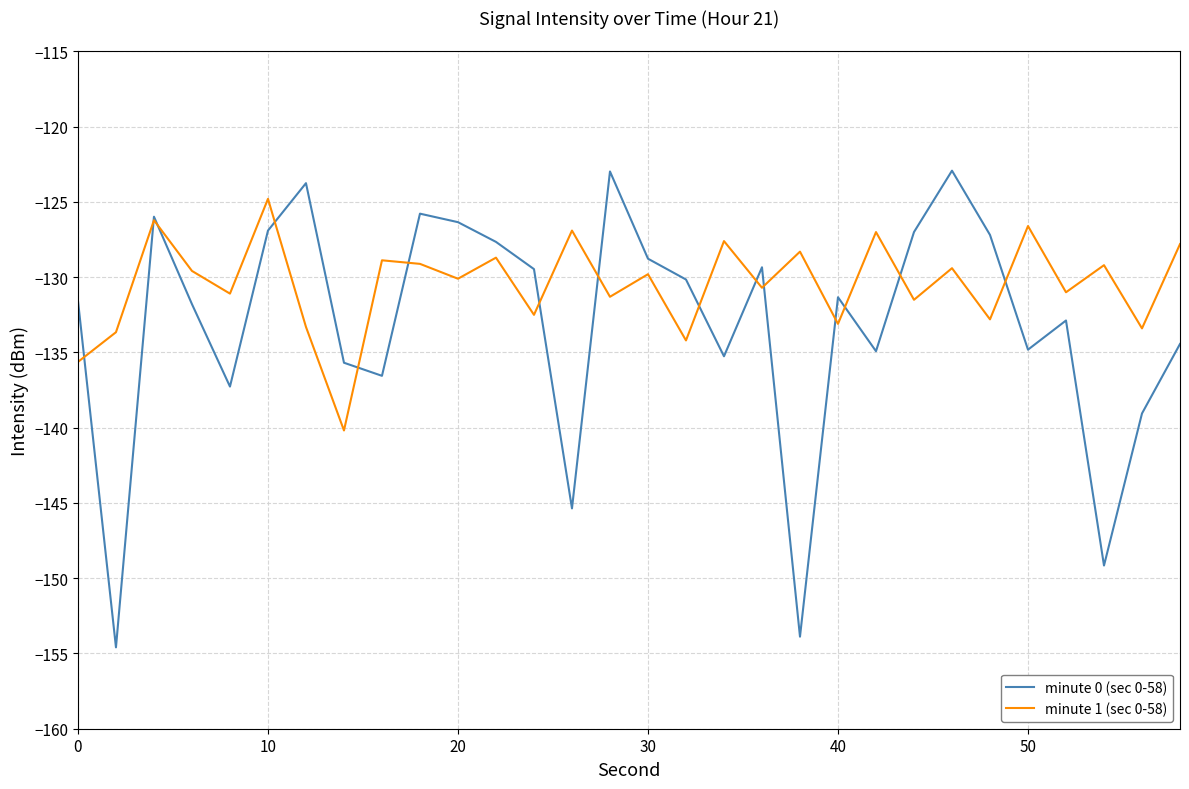

Which series has the largest range (max minus min)?

minute 0 (sec 0-58)